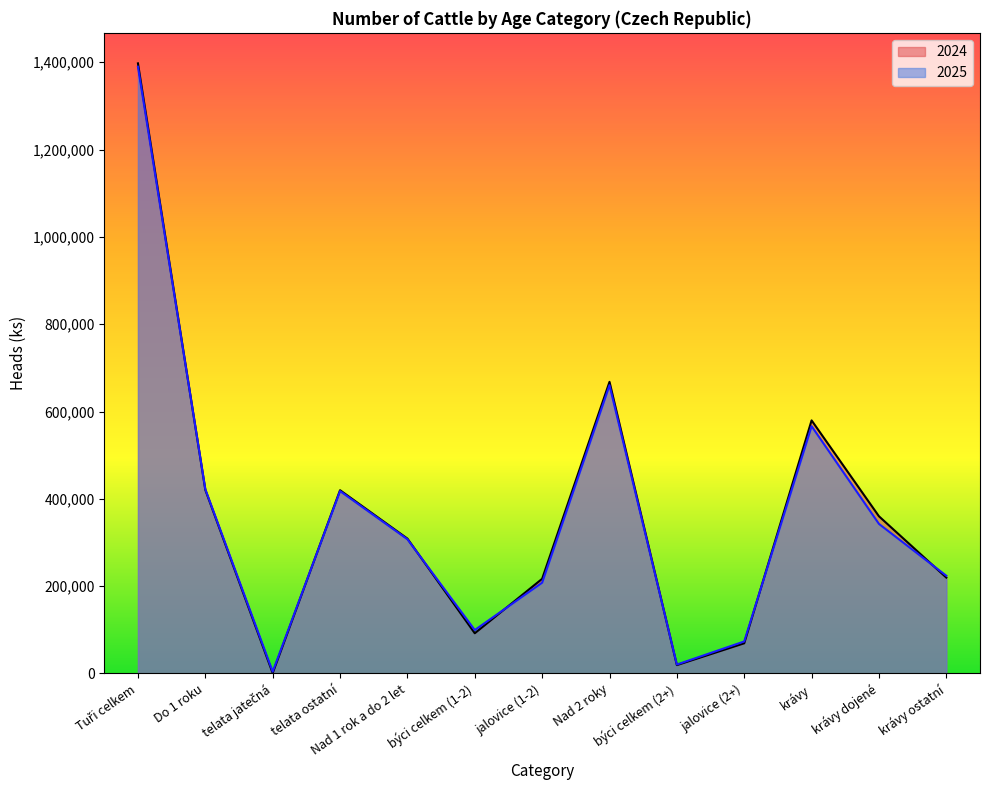

What is the label of the 5th point from the right?

býci celkem (2+)